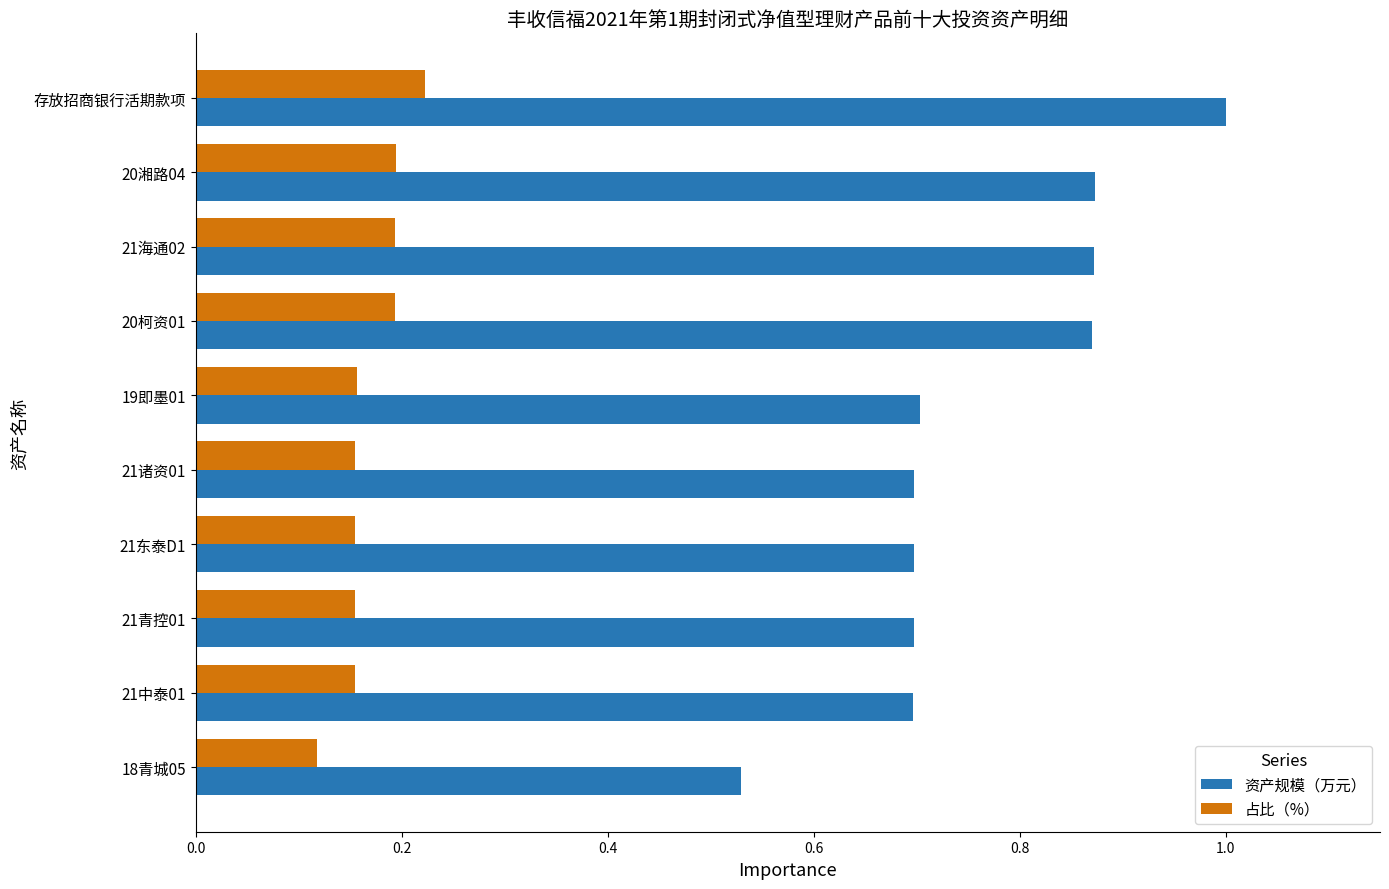

Between 存放招商银行活期款项 and 20柯资01, which series saw the biggest shift?

资产规模（万元）